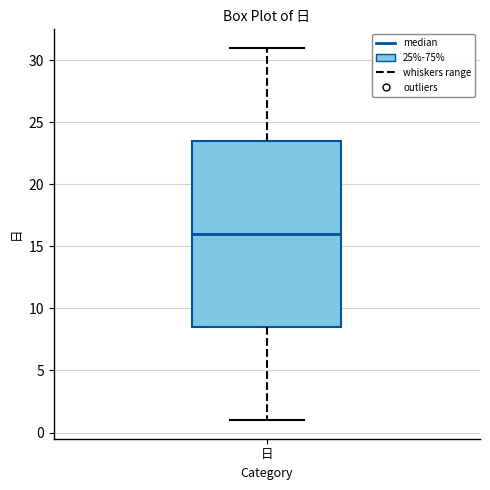

Transcribe this box plot: give where the median line is, the range the box spans, and where the two whiskers end, as read against the y-axis. The values are not printed on the chart, so give them approximately, as read against the axis.

median 16.0, box 8.5 to 23.5, whiskers 1.0 to 31.0